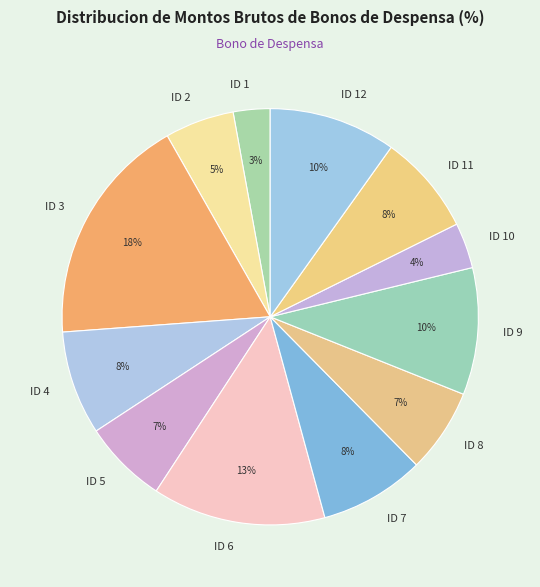

The ID 8 slice represents 7% of the pie. True or false?

True